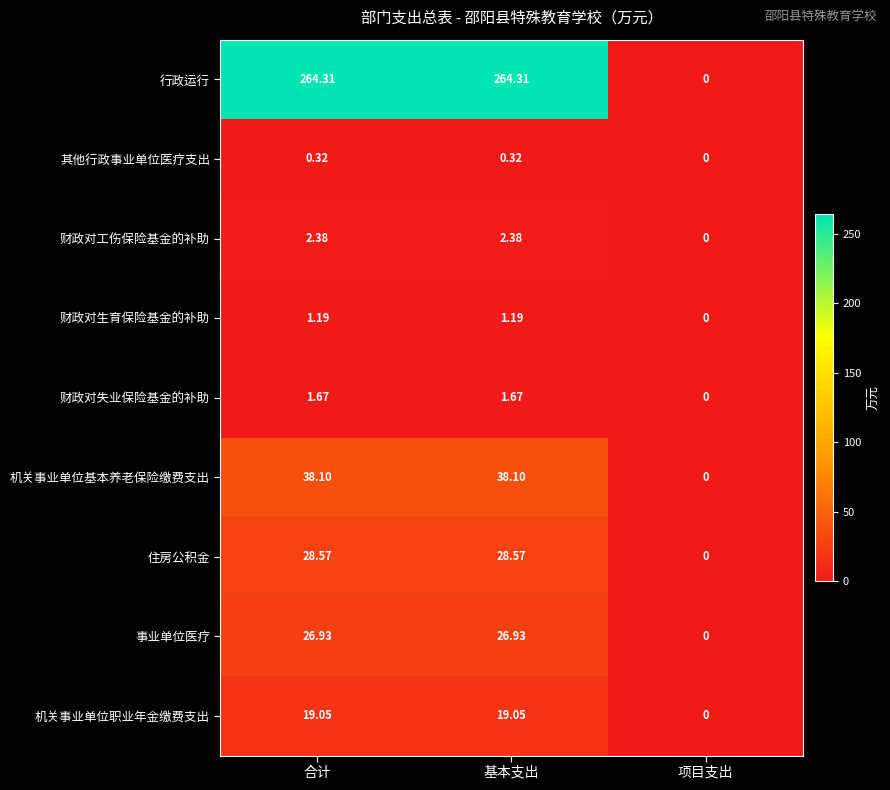

Which series changed the most between 基本支出 and 项目支出?

行政运行